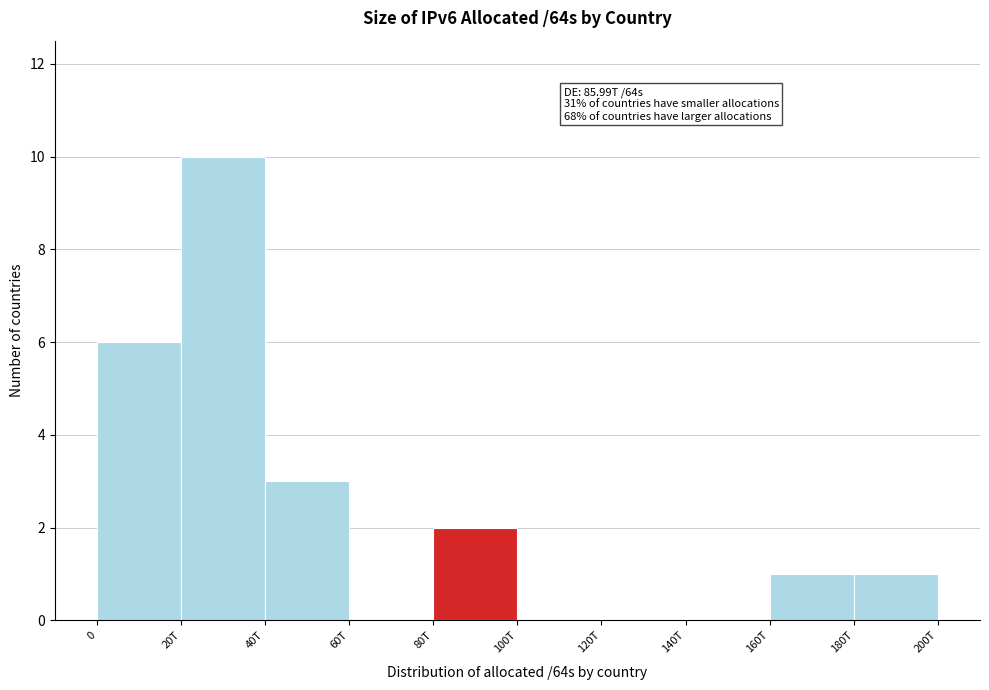

Reading right to left, extract all data points from this chart.

180T=1	160T=1	140T=0	120T=0	100T=0	80T=2	60T=0	40T=3	20T=10	0=6